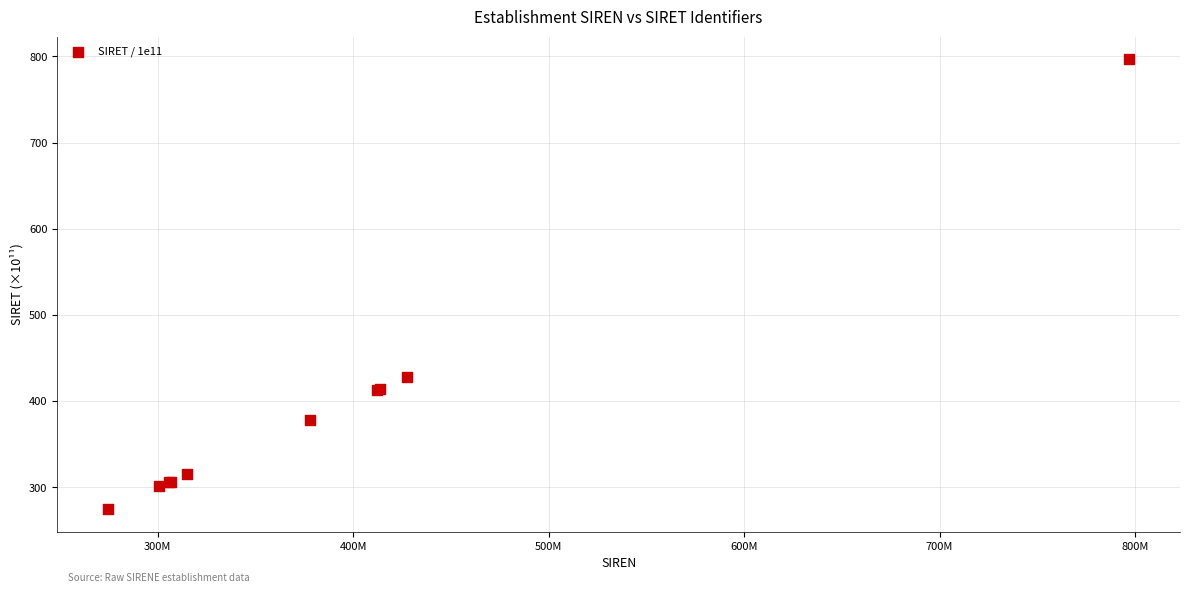

What Y value in the scatter plot is closest to 535?

427.6